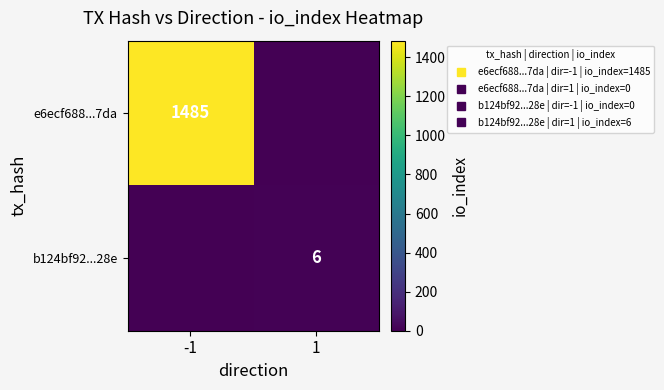

The e6ecf688...7da series shows 0 at 1. True or false?

True